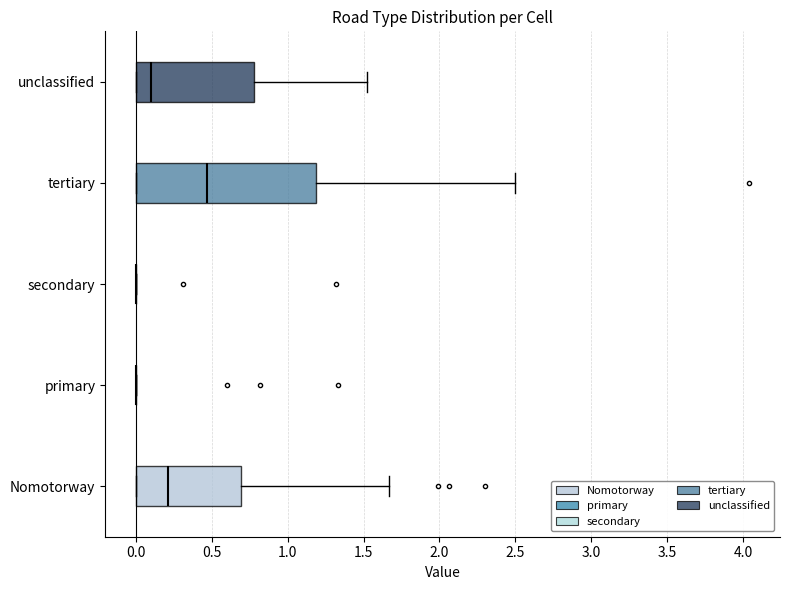

Comparing the boxes themselves (not the whiskers), which one is the widest?

tertiary